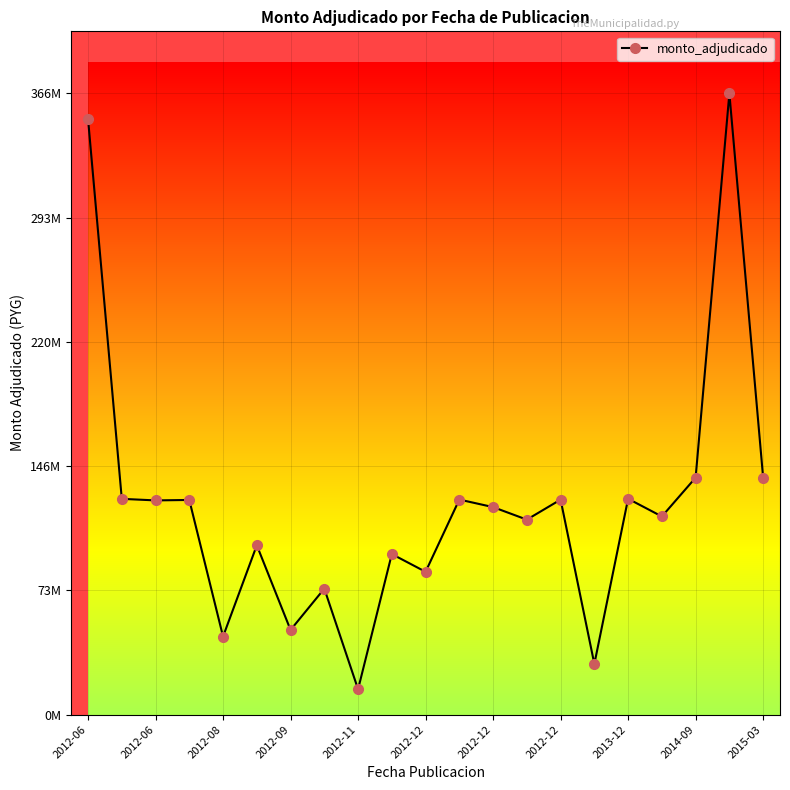

Does the chart have visible grid lines?

Yes